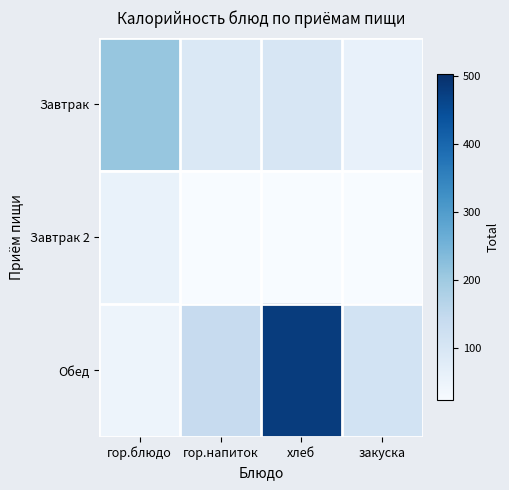

Reading left to right, extract all data points from this chart.

Завтрак: гор.блюдо=210.4	гор.напиток=91.2	хлеб=101.2	закуска=56.6
Завтрак 2: гор.блюдо=56.4	гор.напиток=0.0	хлеб=0.0	закуска=0.0
Обед: гор.блюдо=45.6	гор.напиток=139.4	хлеб=478.0	закуска=111.0